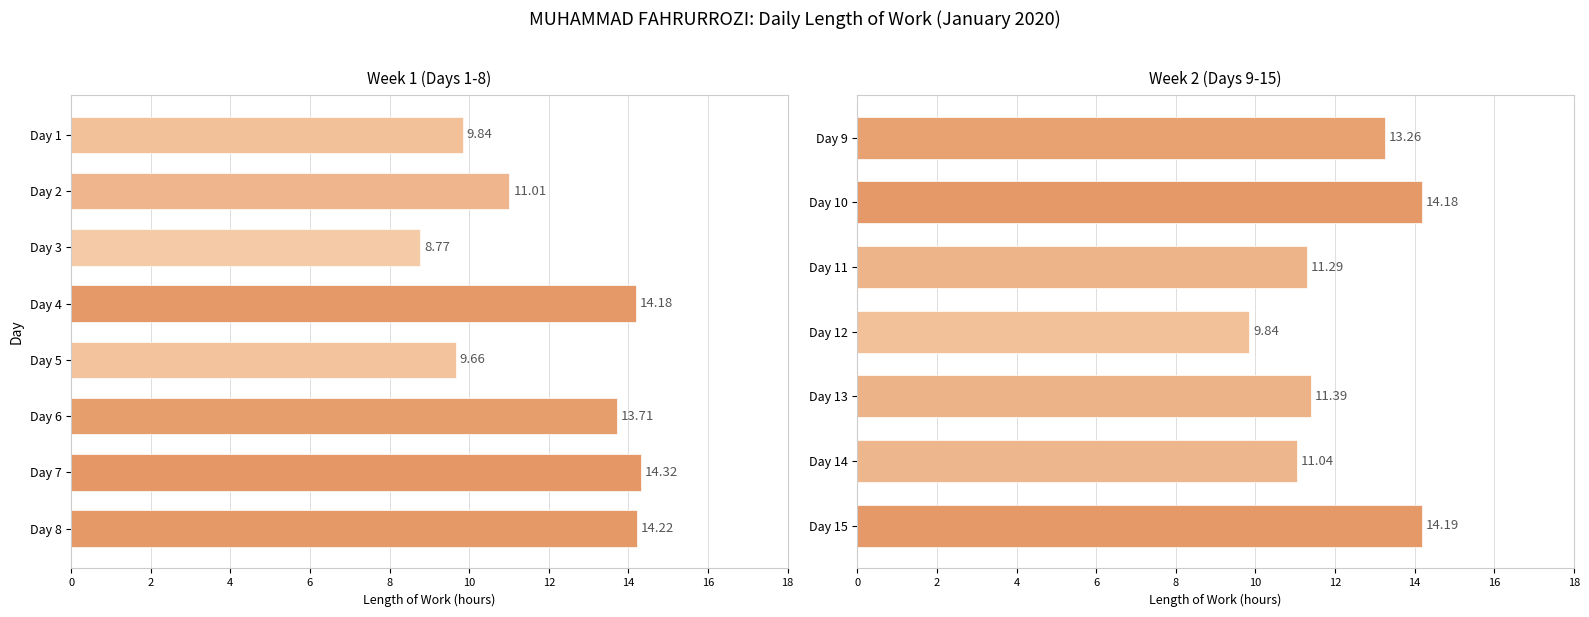

Where does the Week 1 series first go above 11?

Day 2